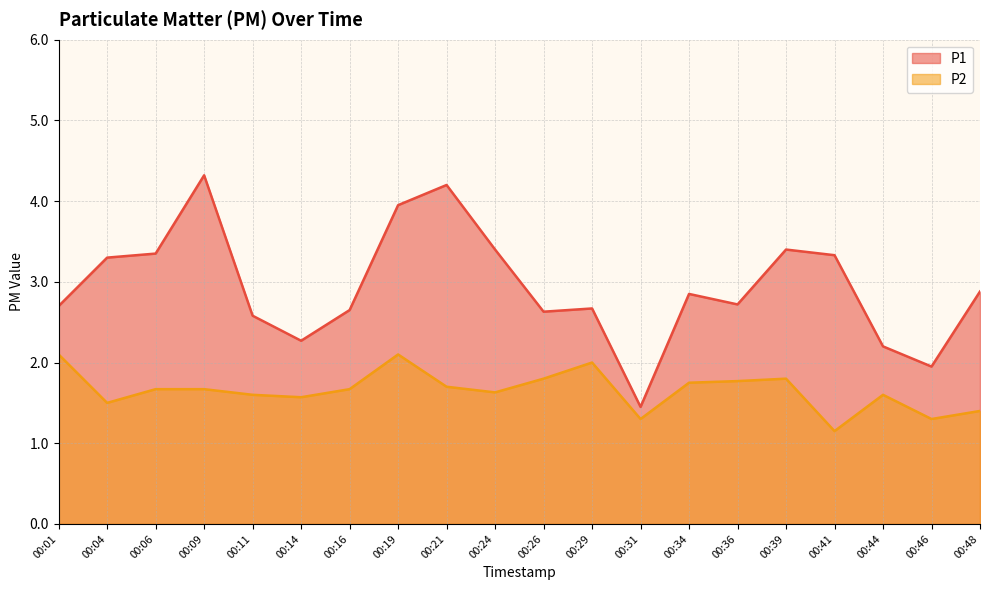

List the labels in order of P2 value, largest first.

00:01, 00:19, 00:29, 00:26, 00:39, 00:36, 00:34, 00:21, 00:06, 00:09, 00:16, 00:24, 00:11, 00:44, 00:14, 00:04, 00:48, 00:31, 00:46, 00:41